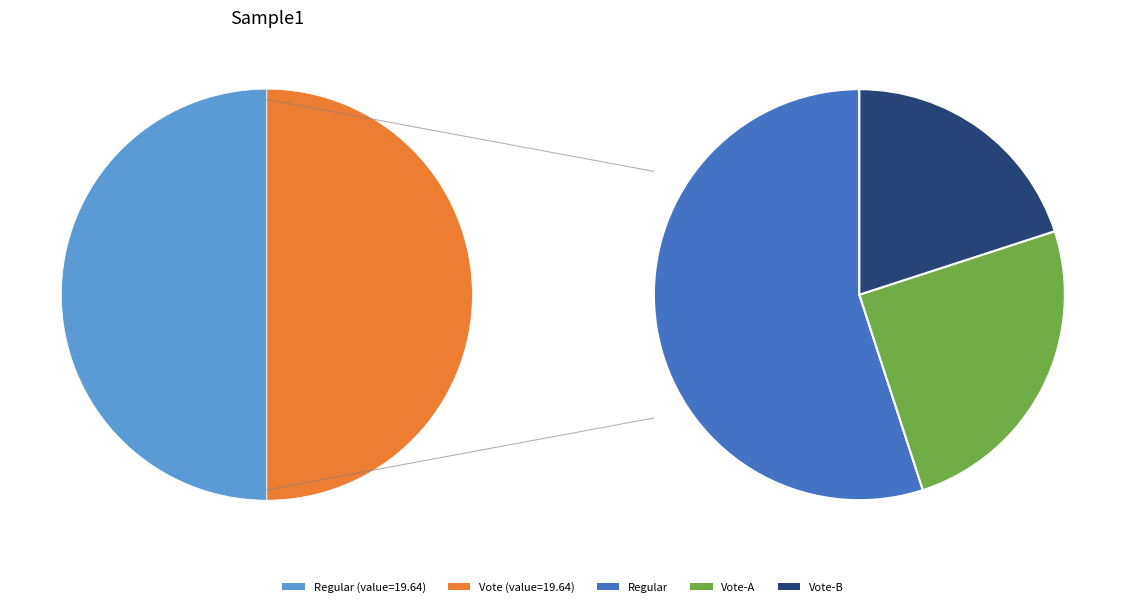

To the nearest percent, what is the average slice percentage?

50%